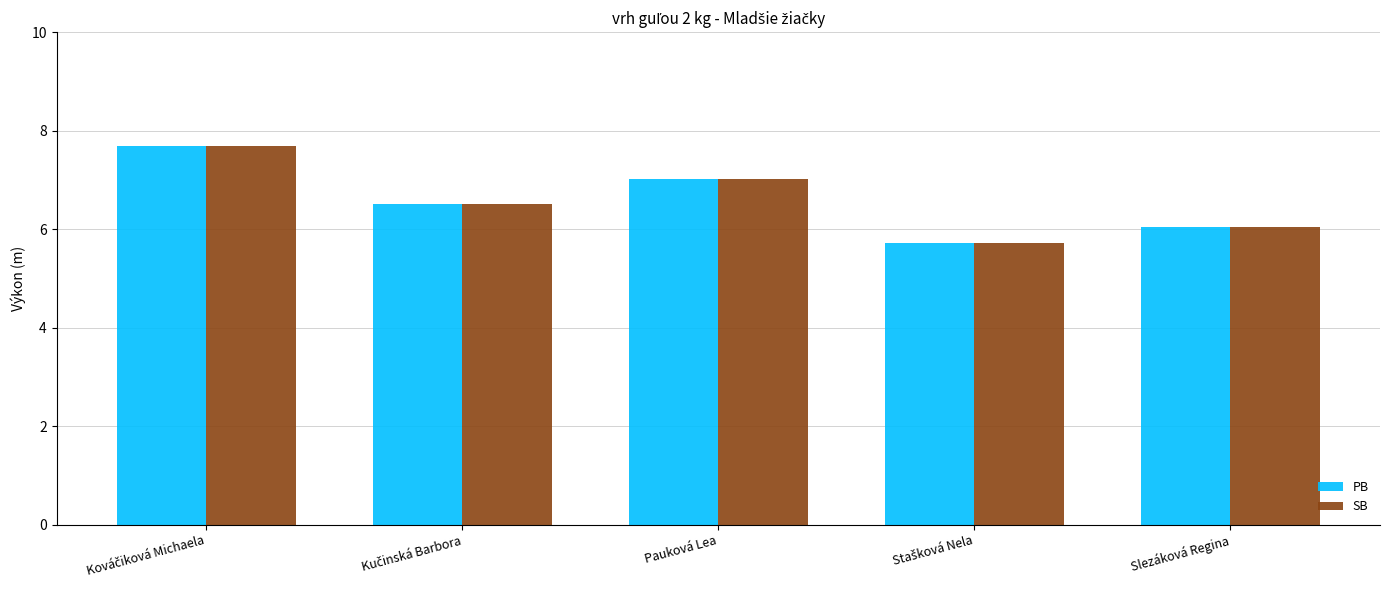

What is the difference between the maximum and minimum values in the PB series?

2.0